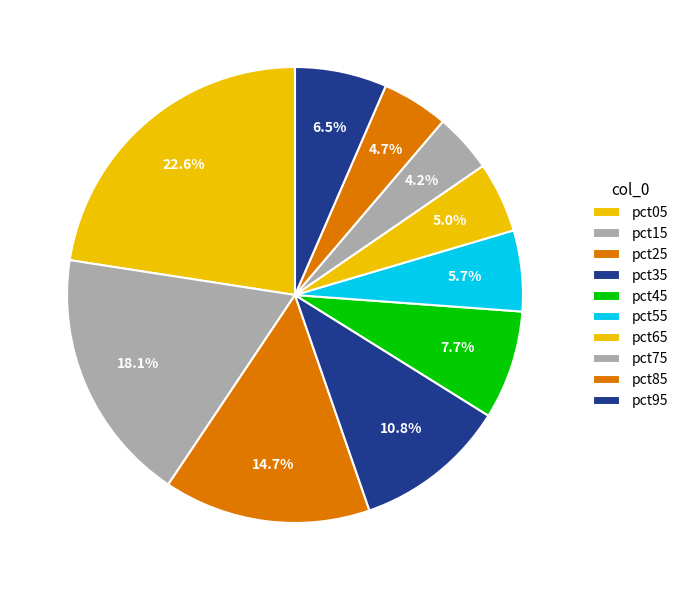

To the nearest percent, what is the difference between the largest and smallest slice percentages?

18%